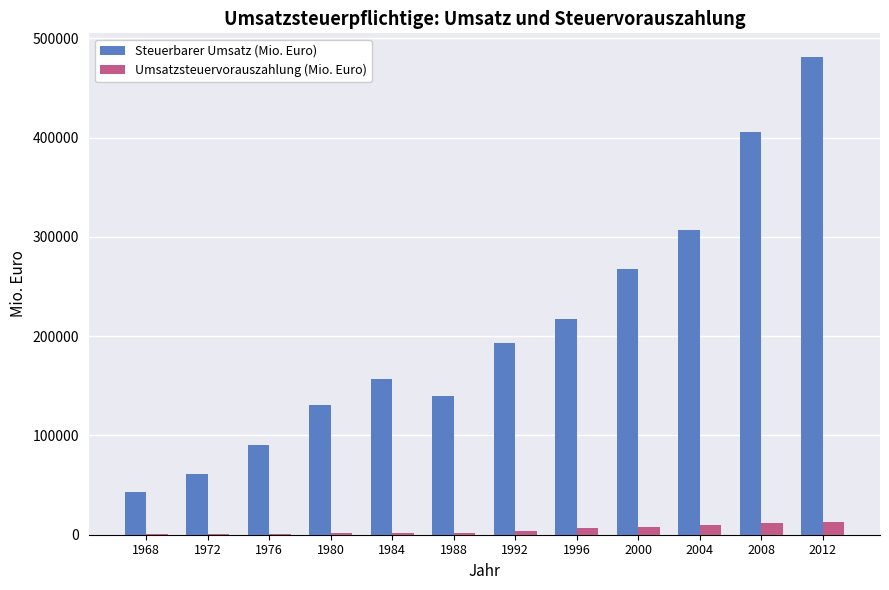

What is the maximum value shown in the chart?

481047.2